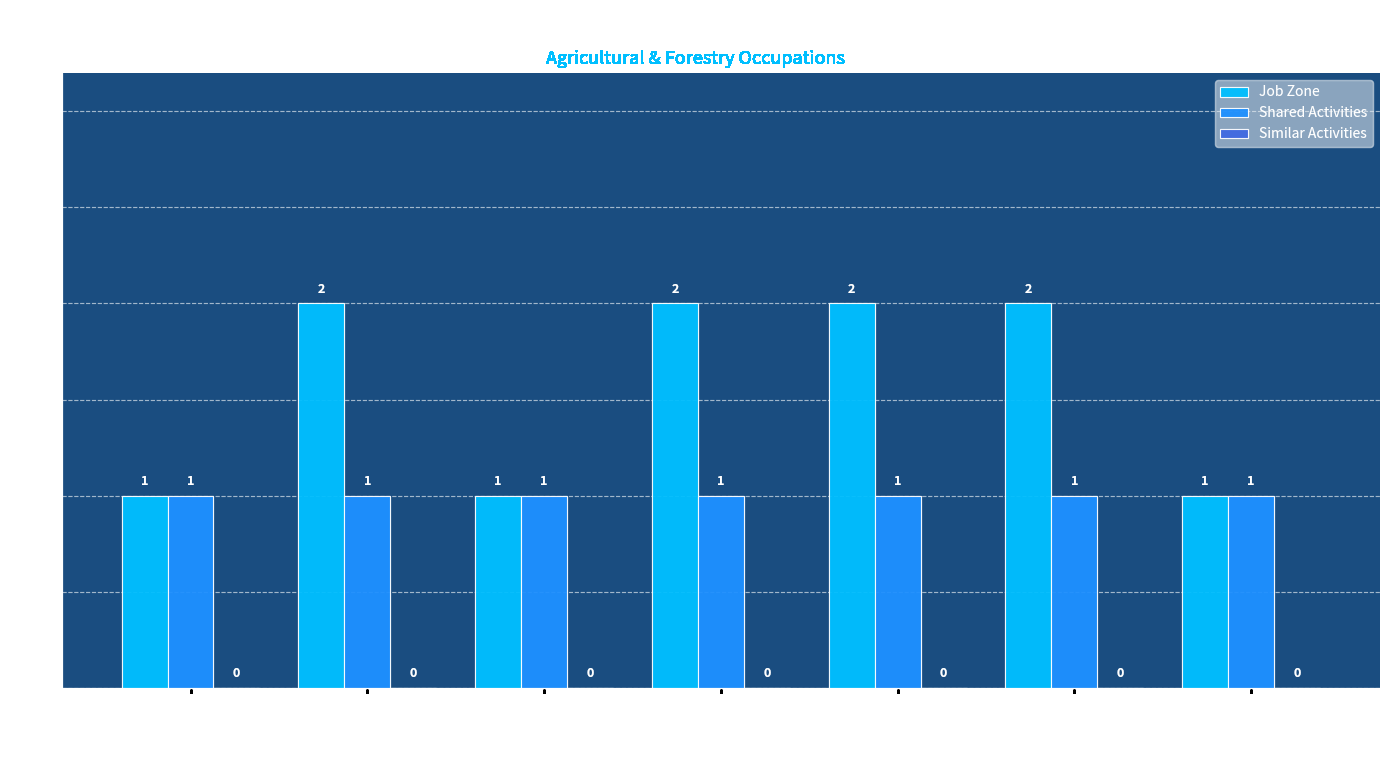

The Job Zone series shows 1 at 45-2041.00. True or false?

True